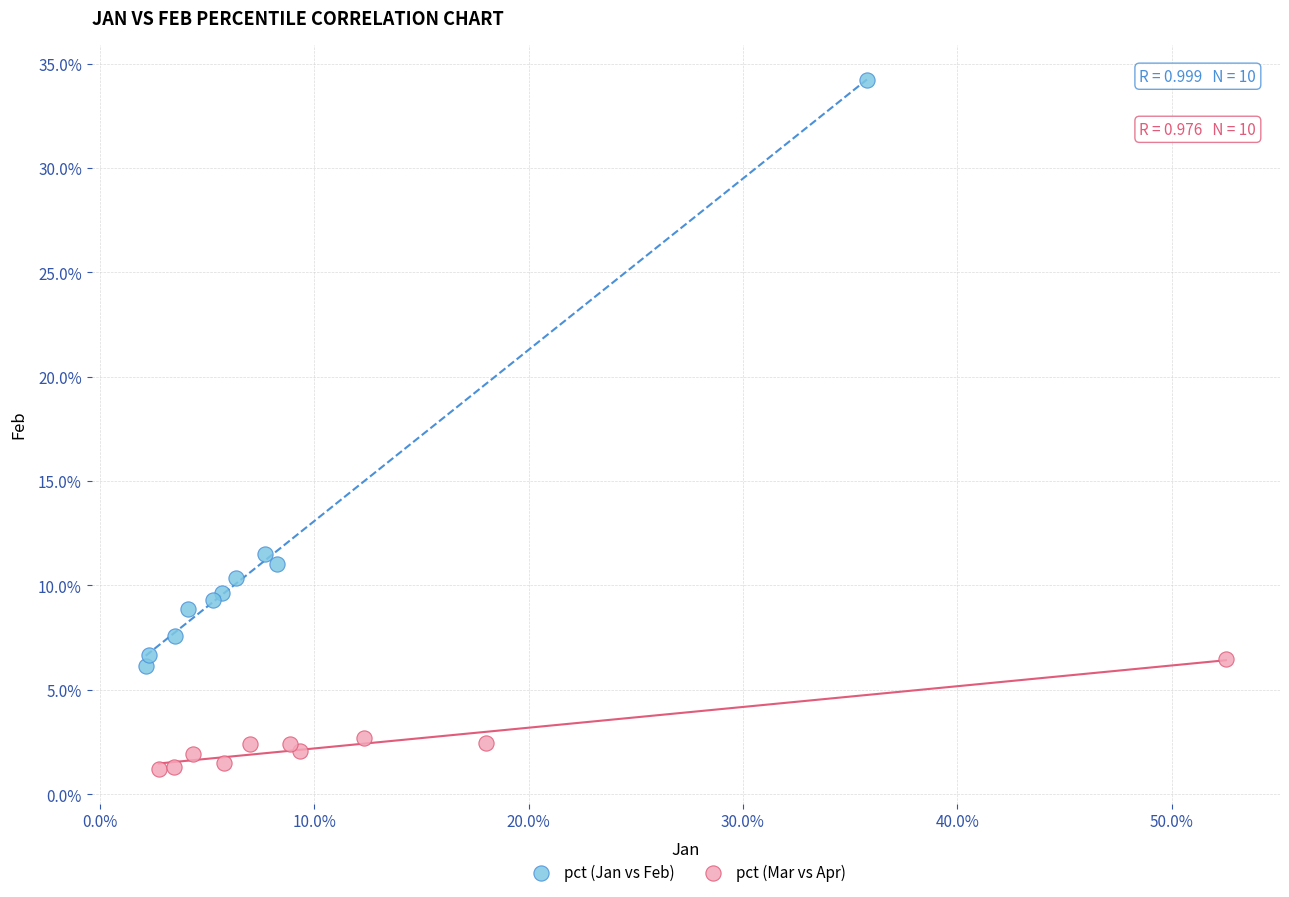

Which series contains the lowest Y value?

pct (Mar vs Apr)